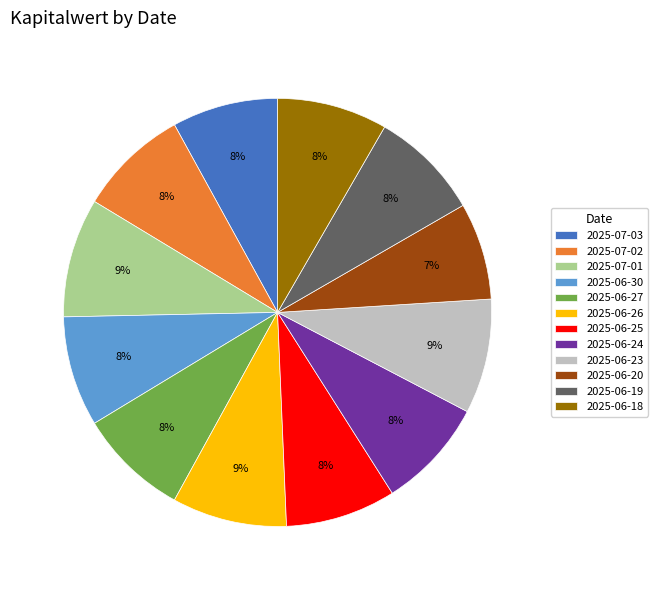

Is there a majority slice in this chart?

No